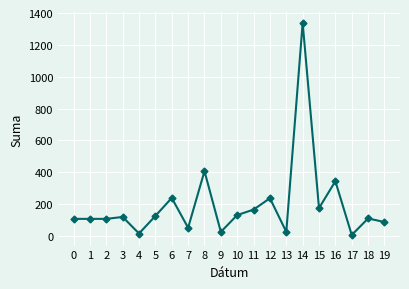

What is the ratio of the value at 11 to the value at 0?

1.5